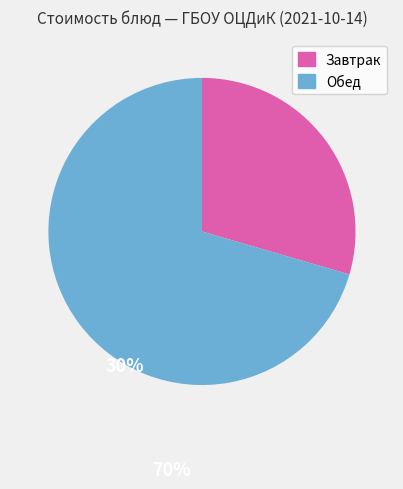

Does any single category account for the majority?

Yes